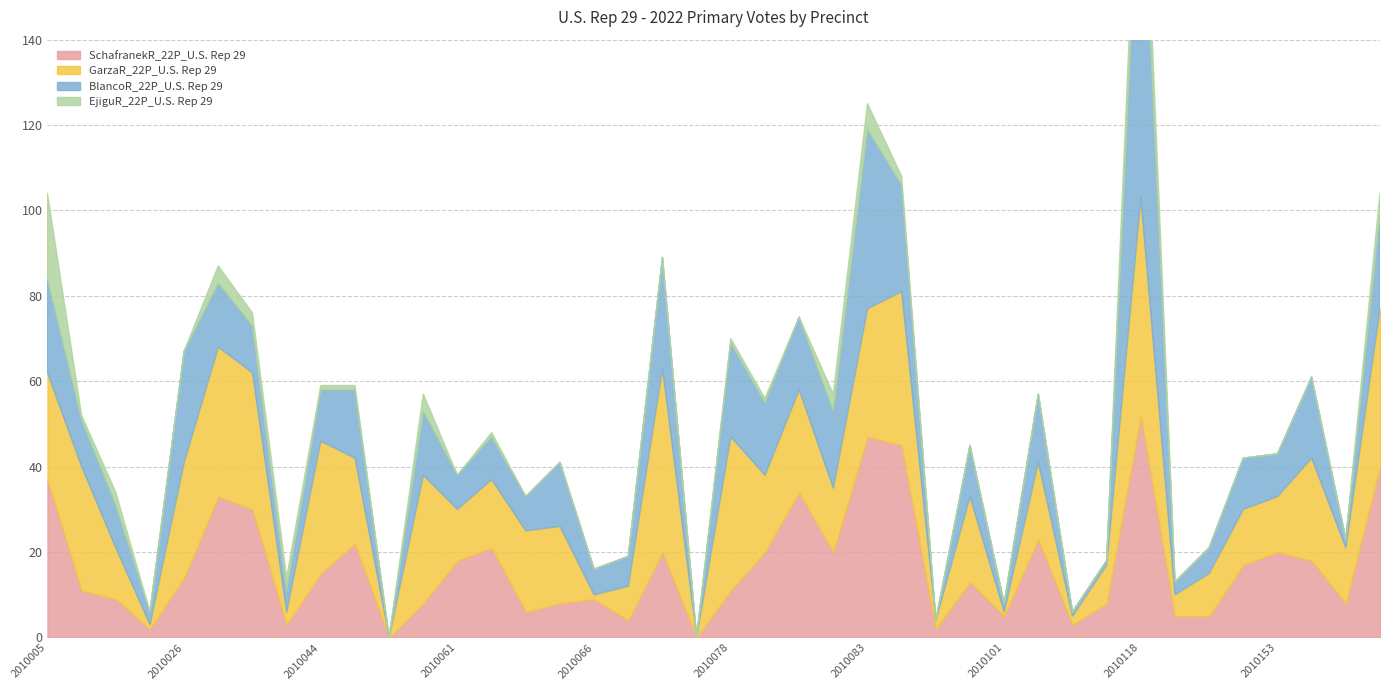

What is the total value across all series at 2010069?

19